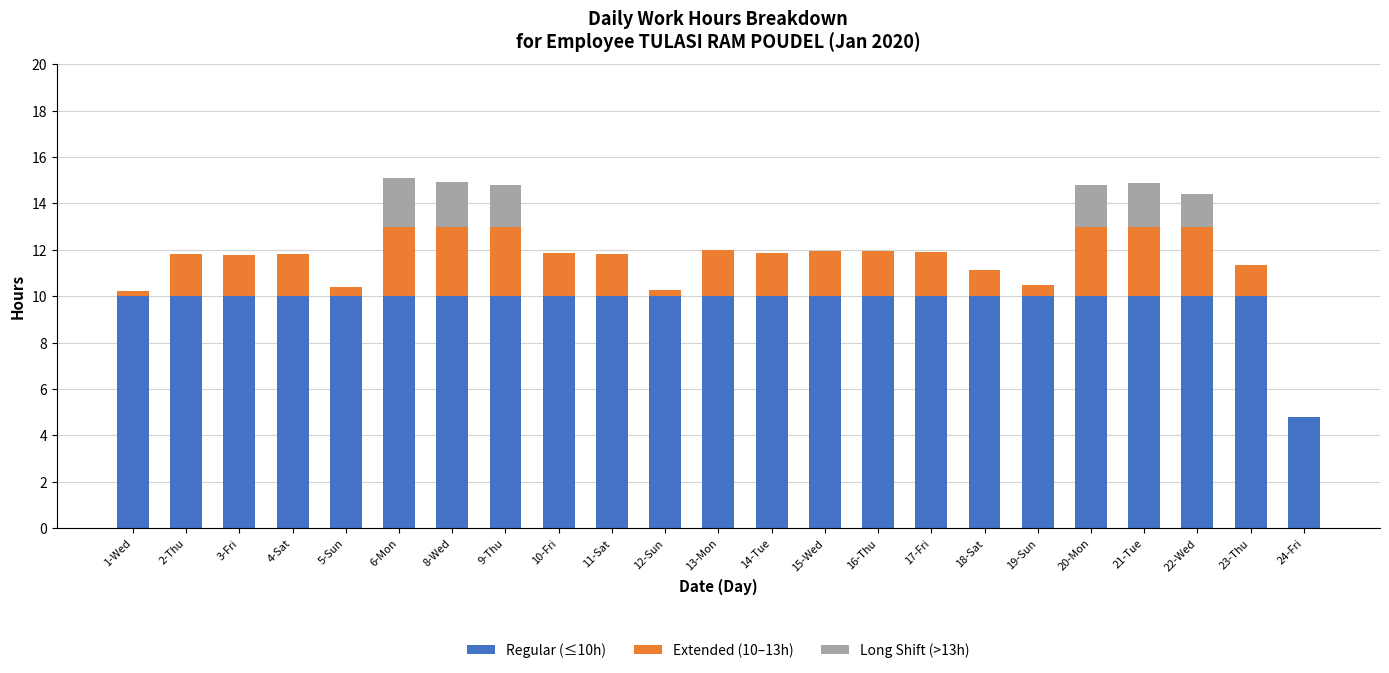

The Regular (≤10h) series shows 10.0 at 8-Wed. True or false?

True